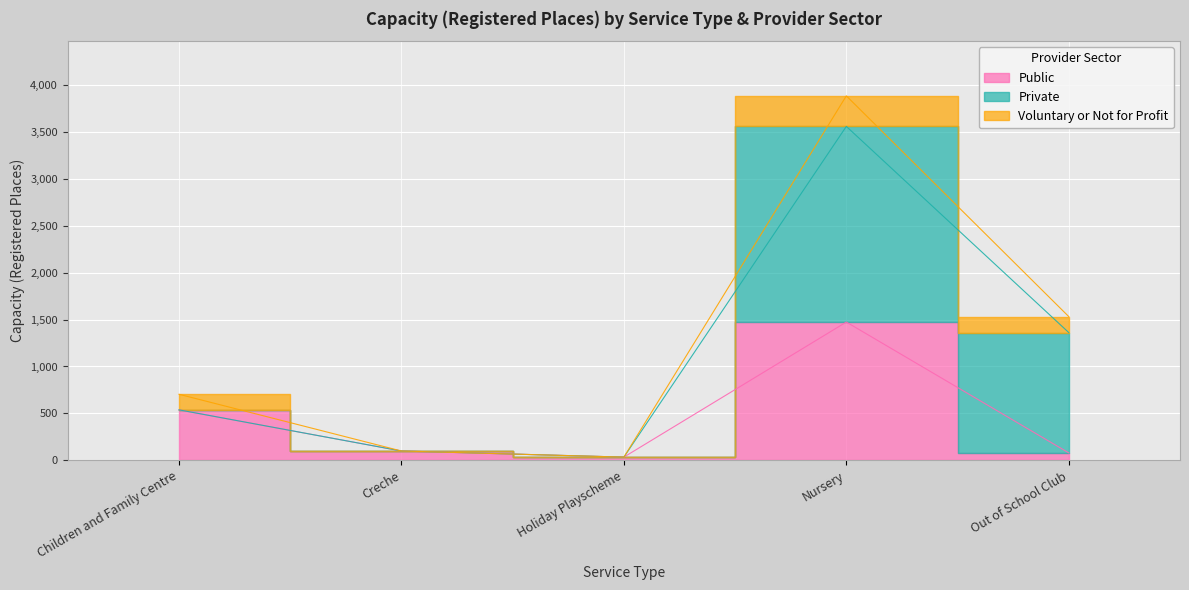

Reading left to right, list all the values displayed in this chart.

Public: 538	100	35	1473	80
Private: 0	0	0	2083	1281
Voluntary or Not for Profit: 166	0	0	325	170